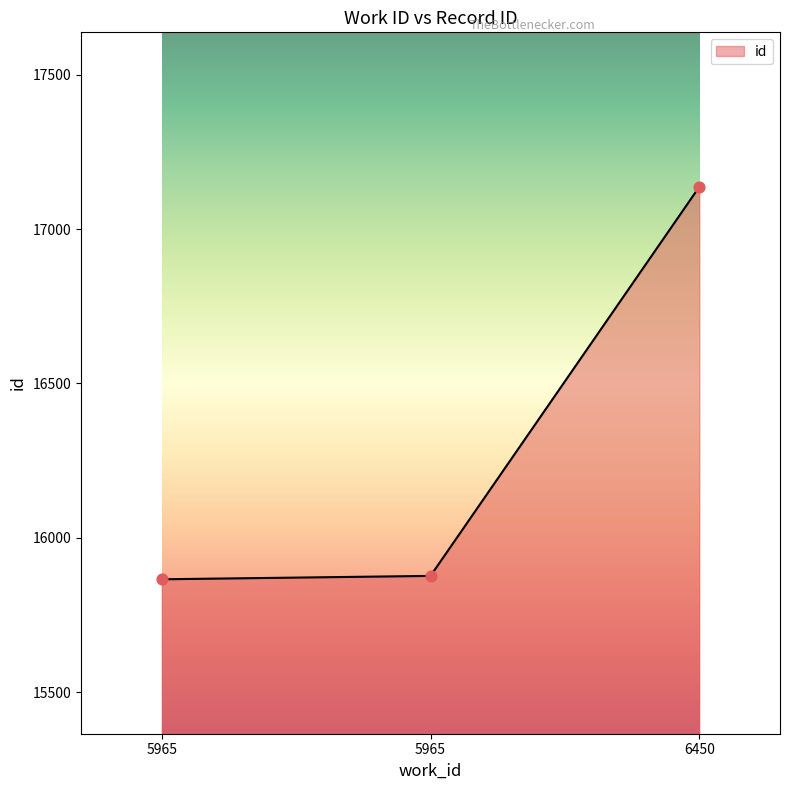

Between 6450 and 5965, which is larger?

6450